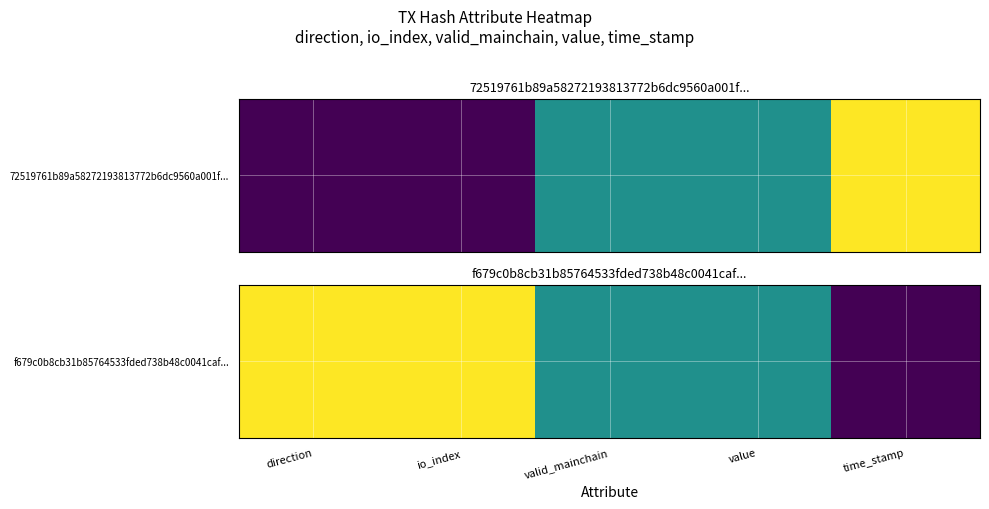

True or false: the data shows 1.8 at io_index.

False